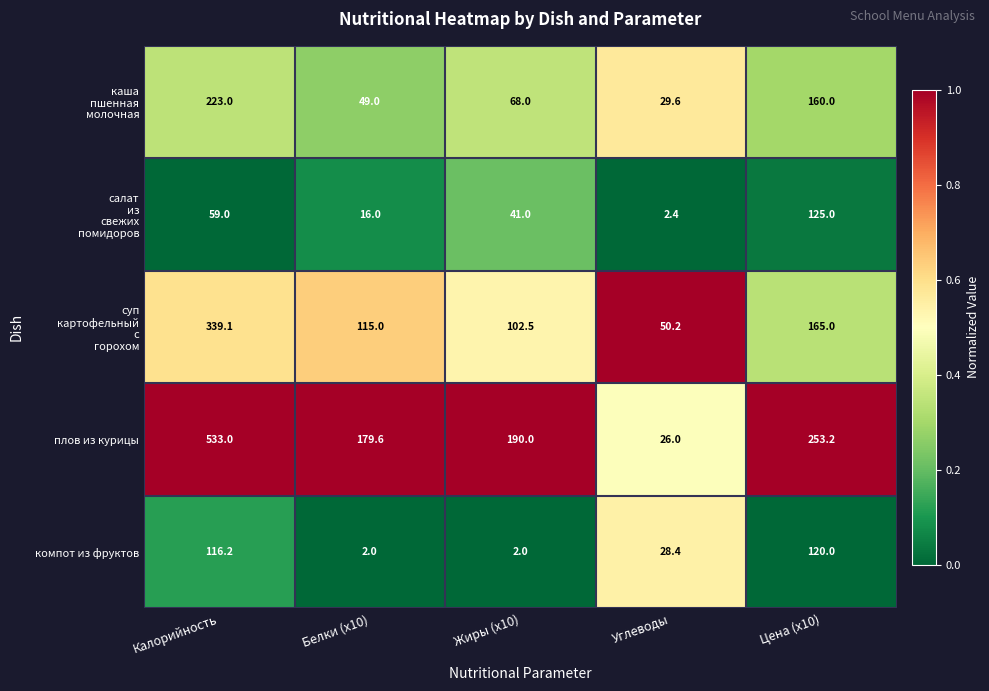

What is the sum of all компот из фруктов values?

268.6